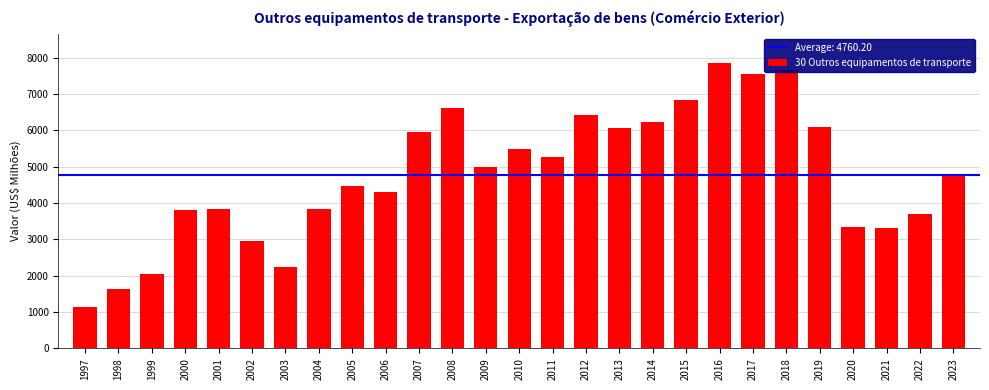

How many values are below 4814?

13